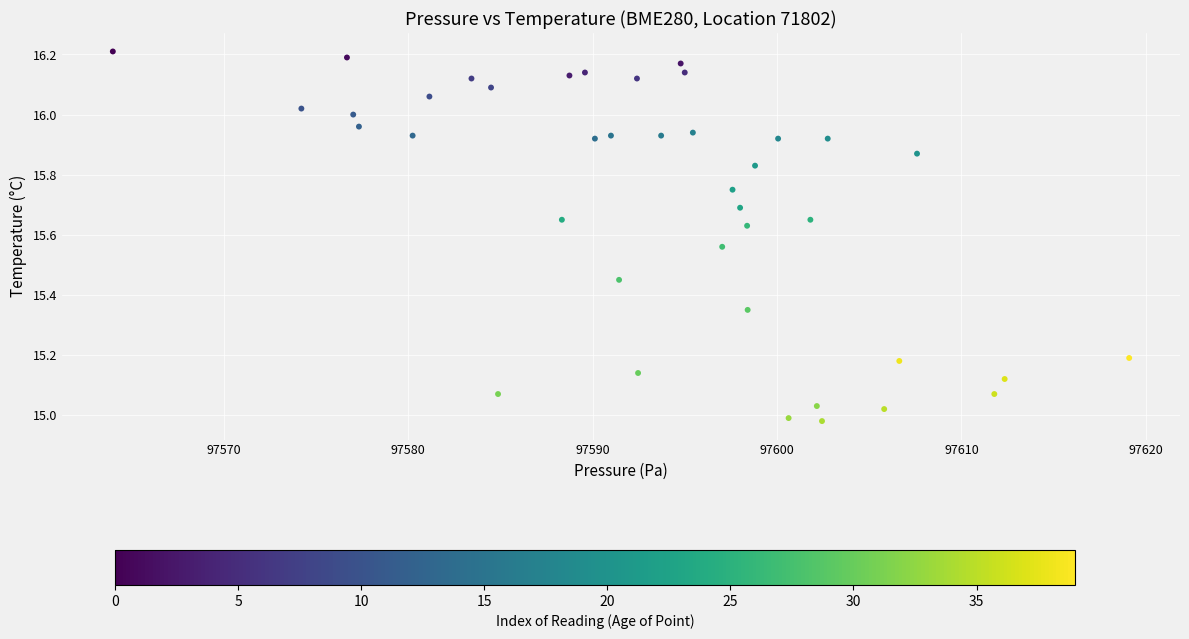

What is the range of Y values (max minus min)?

1.2